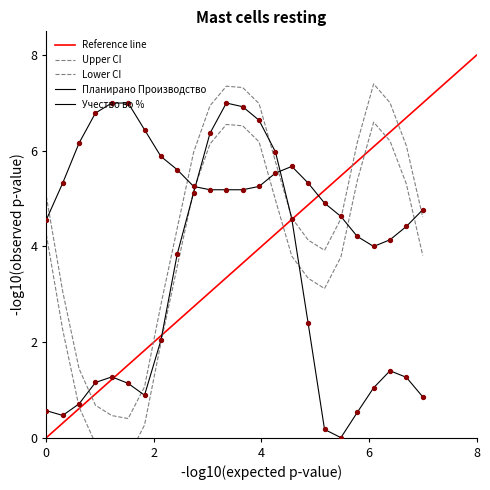

At which category is the sum across all series the highest?

12